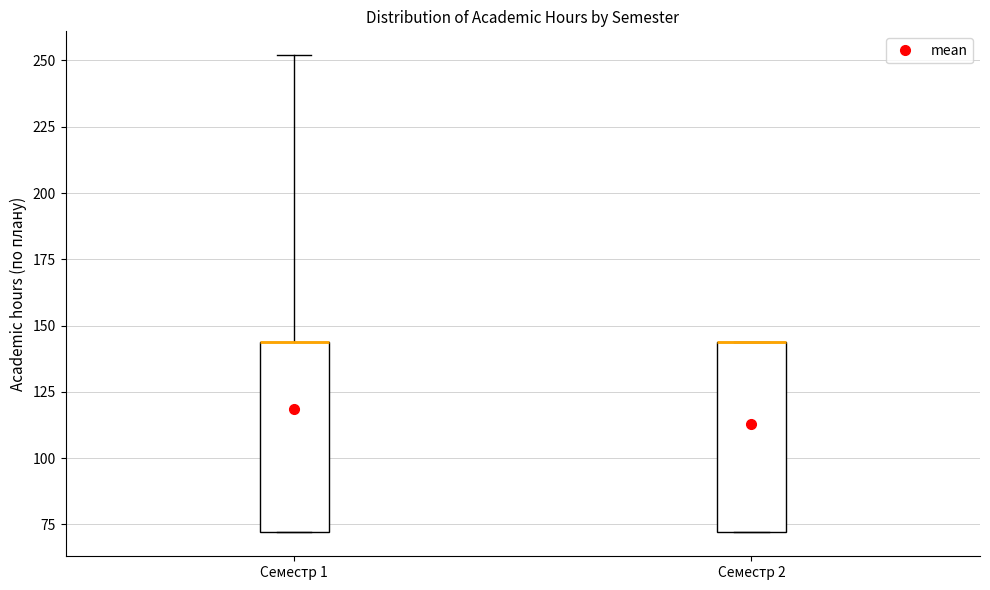

Reading left to right, transcribe this box plot: for each box, give where its median line is, the range the box spans, and where its two whiskers end, as read against the y-axis. The values are not printed on the chart, so give them approximately, as read against the axis.

Семестр 1: median 145 (drawn on the box's upper edge), box 70 to 145, whiskers 70 to 250
Семестр 2: median 145 (drawn on the box's upper edge), box 70 to 145, whiskers 70 to 145